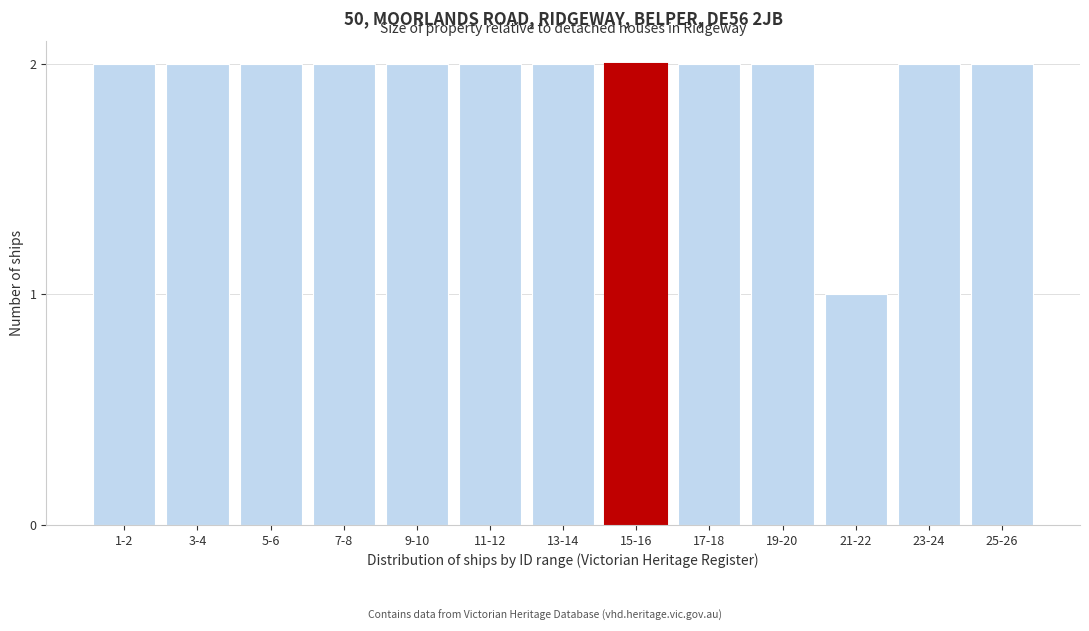

Reading left to right, list all the values displayed in this chart.

2	2	2	2	2	2	2	2	2	2	1	2	2